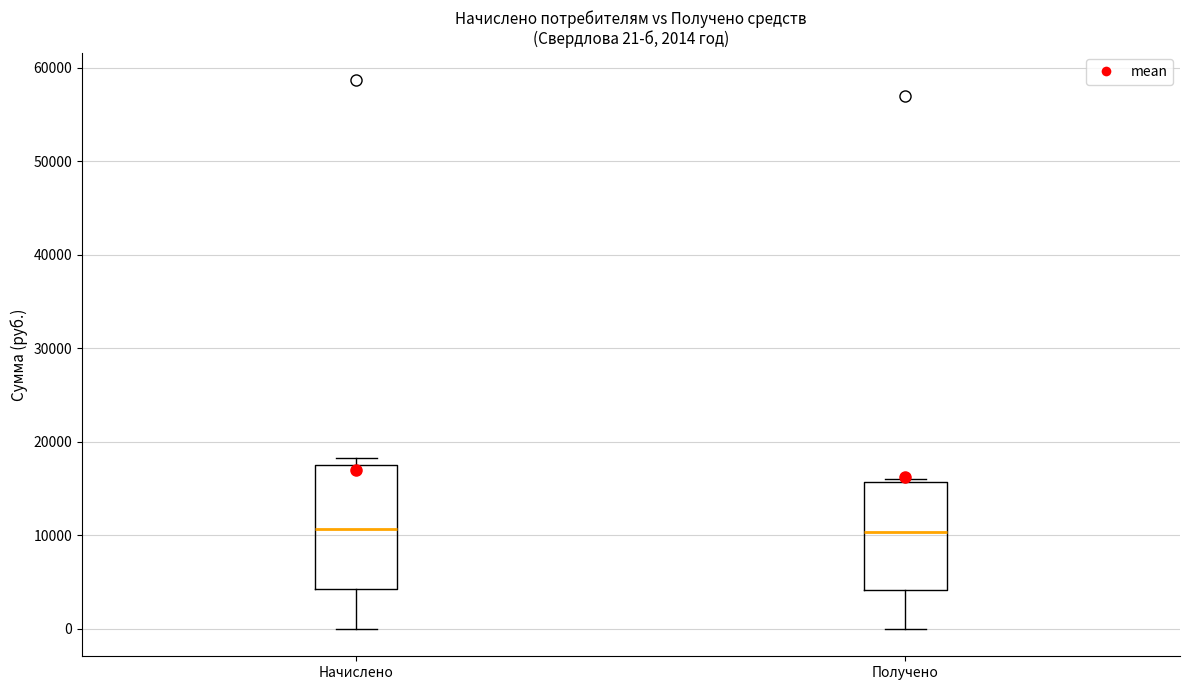

Which box is the tallest, from its lower edge to its upper edge?

Начислено